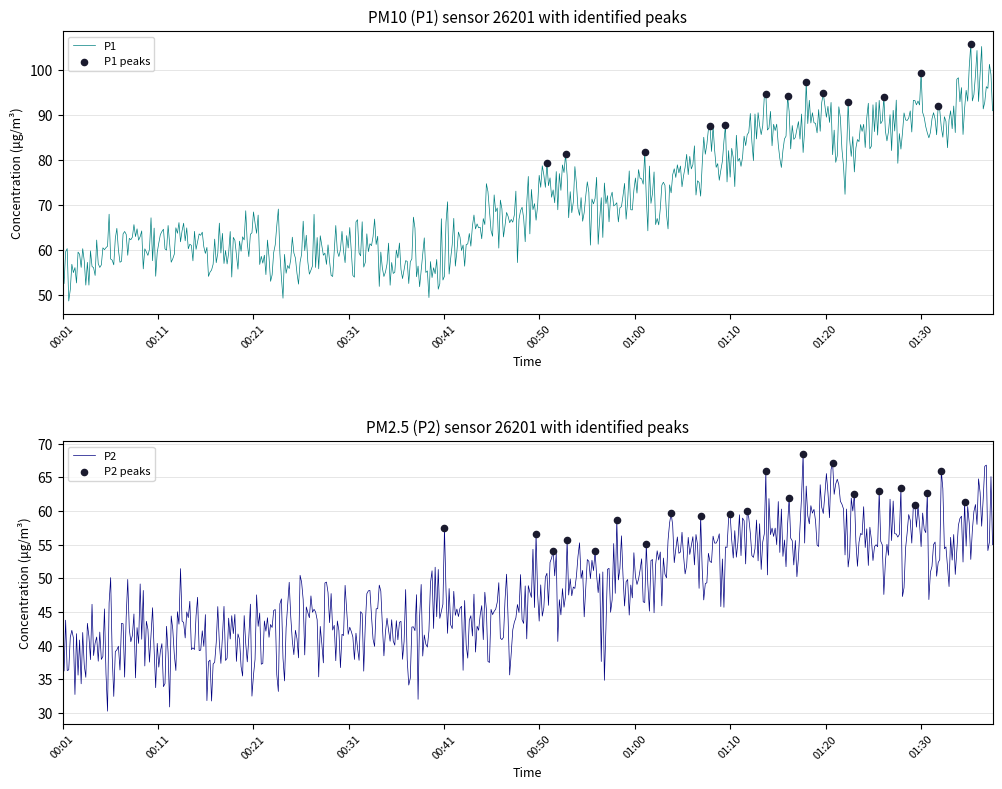

What are all the series names shown in the legend?

P1, P2